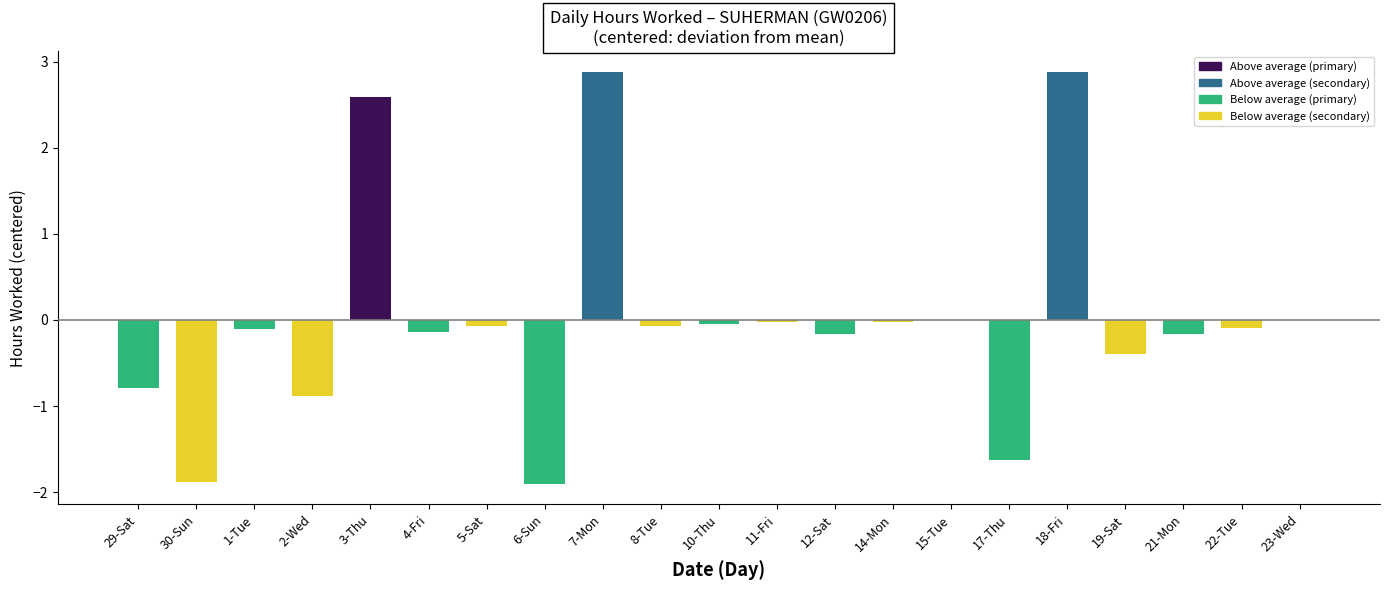

Between 3-Thu and 2-Wed, which is larger?

3-Thu